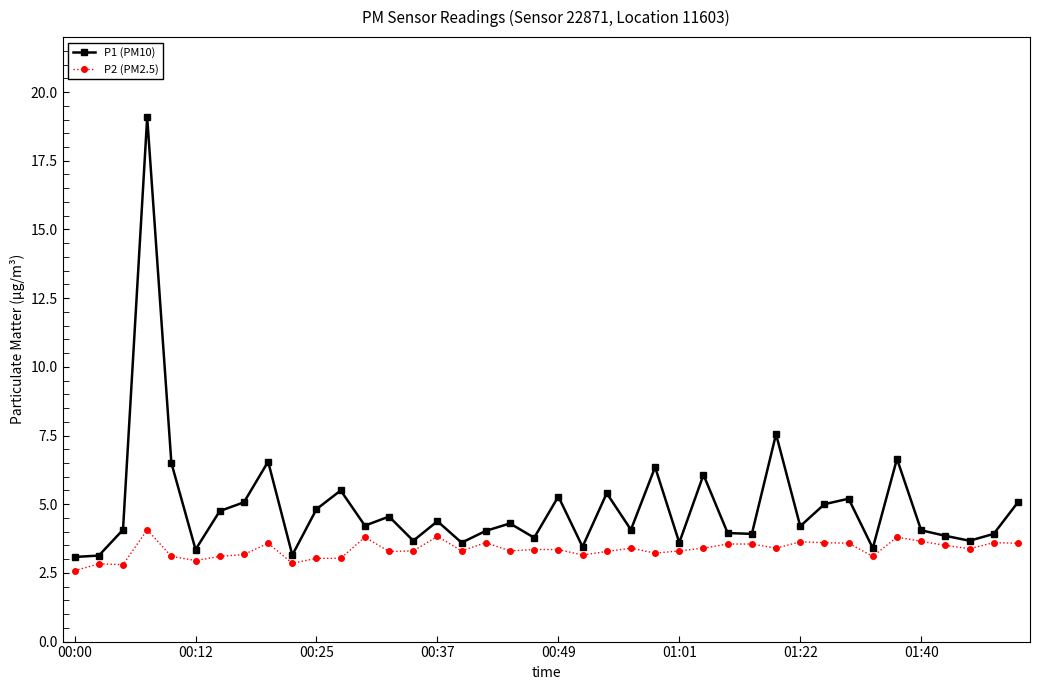

What is the smallest value displayed?

2.6